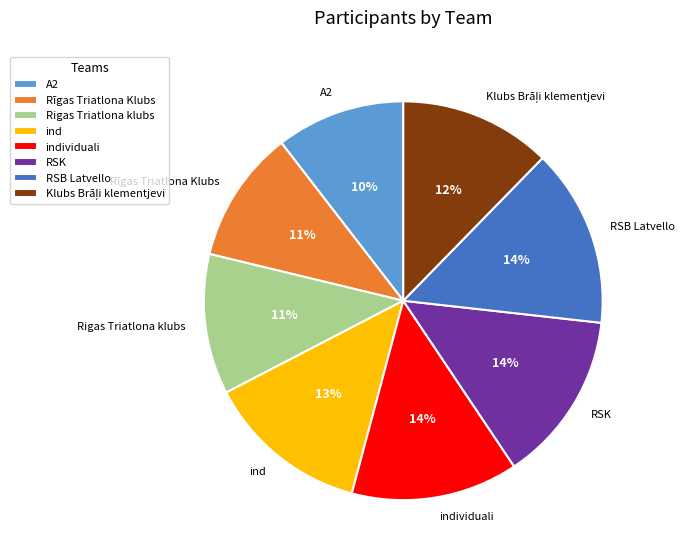

To the nearest percent, what is the average slice percentage?

12%